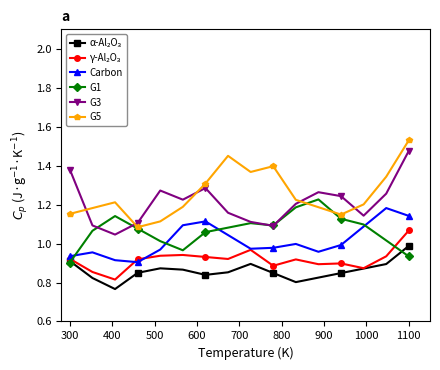

In G3, how many points are higher than both neighbors (excluding endpoints)?

3